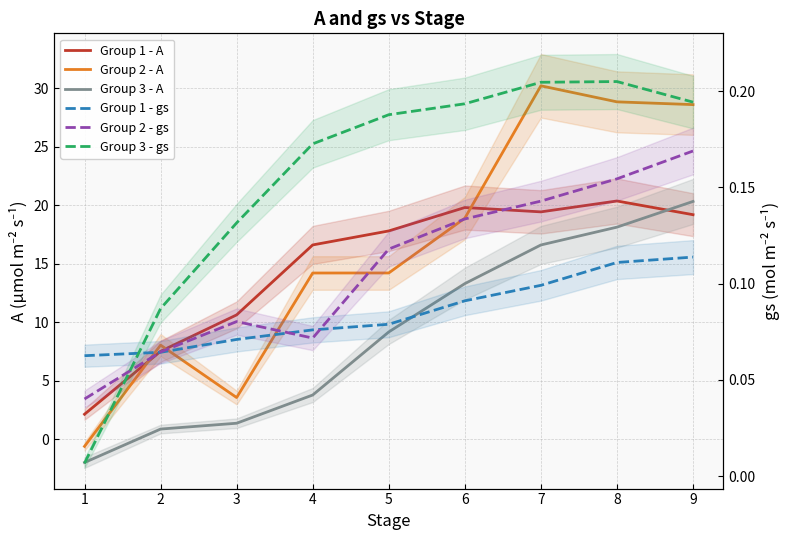

Which series has the largest total across all categories?

Group 2 - A